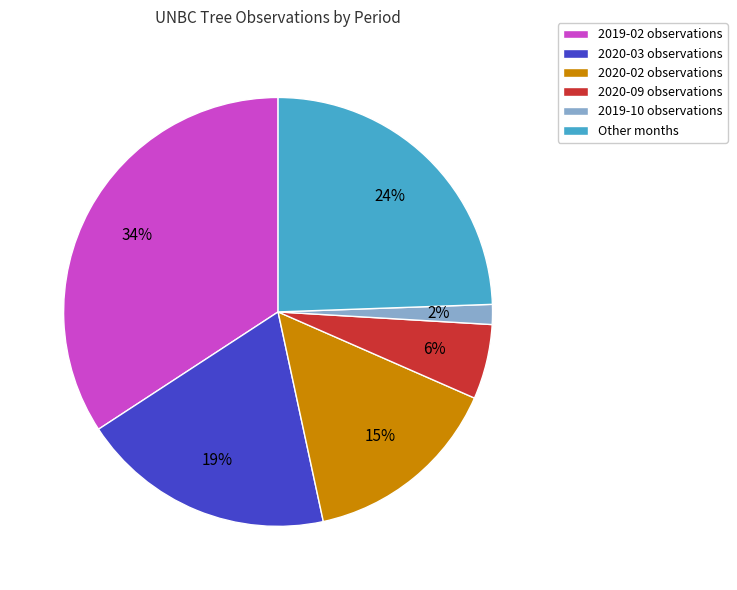

Is it true that 2020-03 observations is 32% of the pie?

False